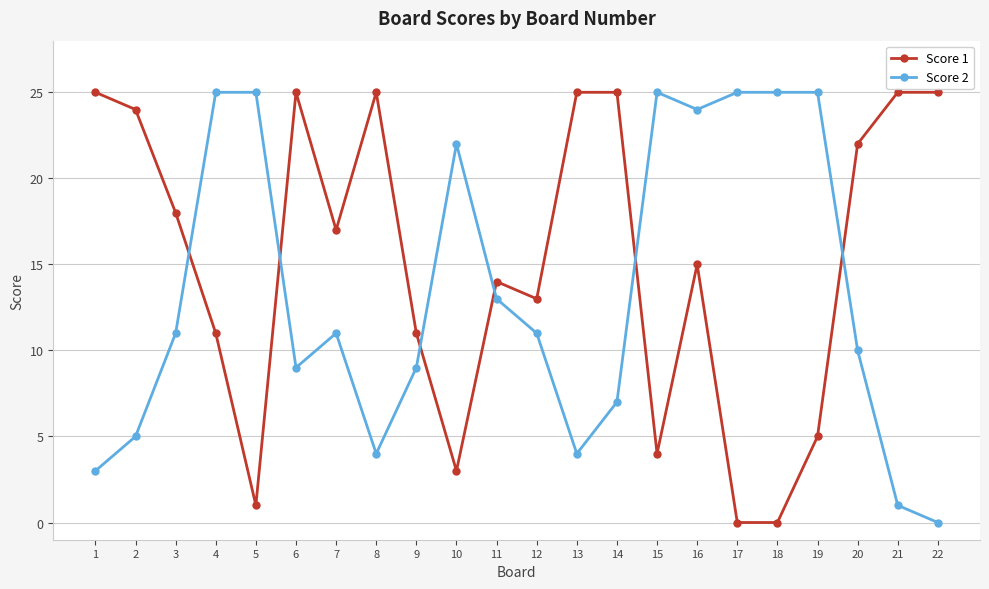

Is this an area chart (filled region under the line)?

No